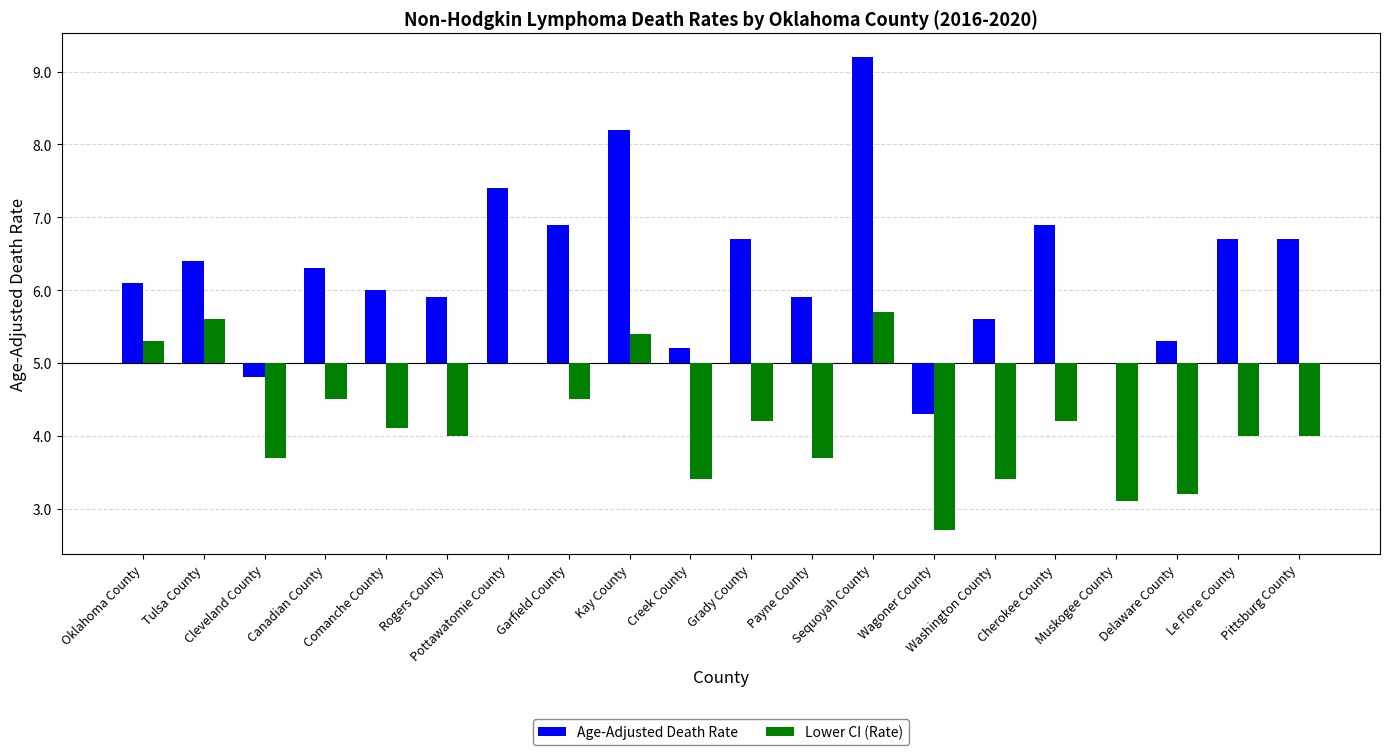

What is the sum of the Lower CI (Rate) values at Pittsburg County and Garfield County?

-1.5